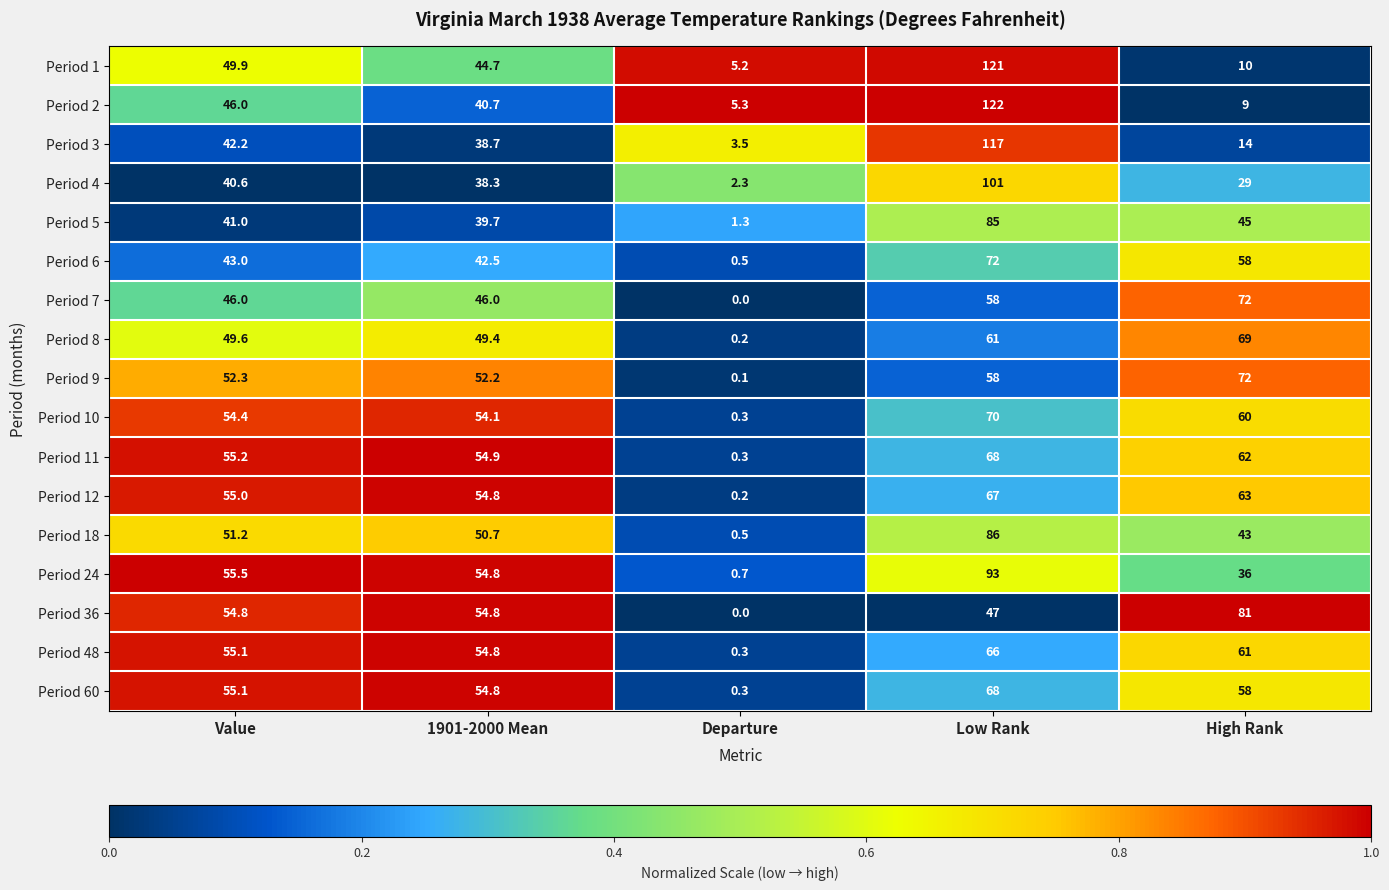

List the labels in order of Period 9 value, smallest first.

Departure, 1901-2000 Mean, Value, Low Rank, High Rank